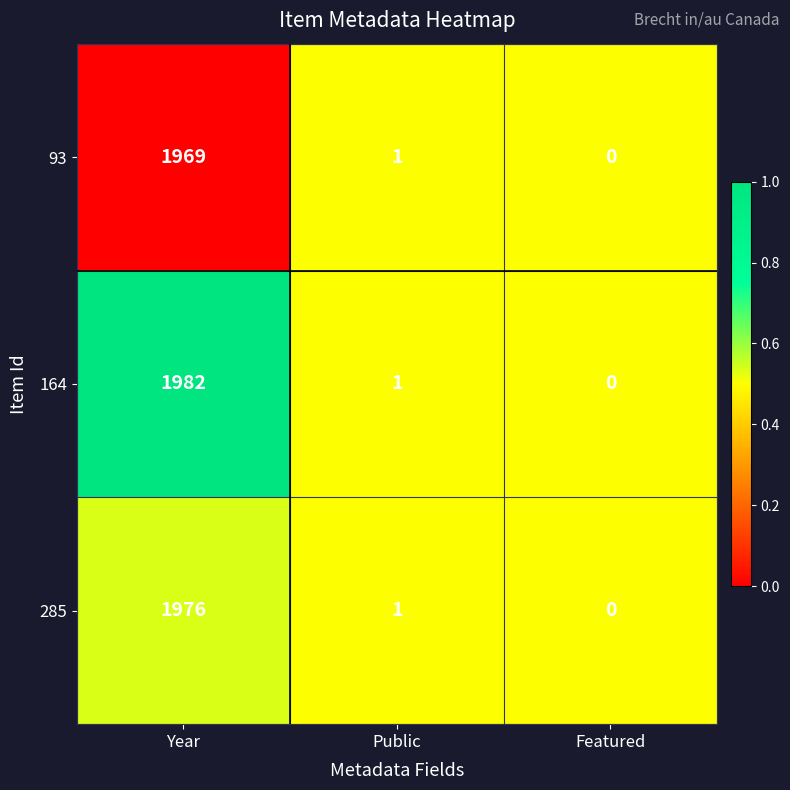

Rank the categories by 93 value from highest to lowest.

Year, Public, Featured